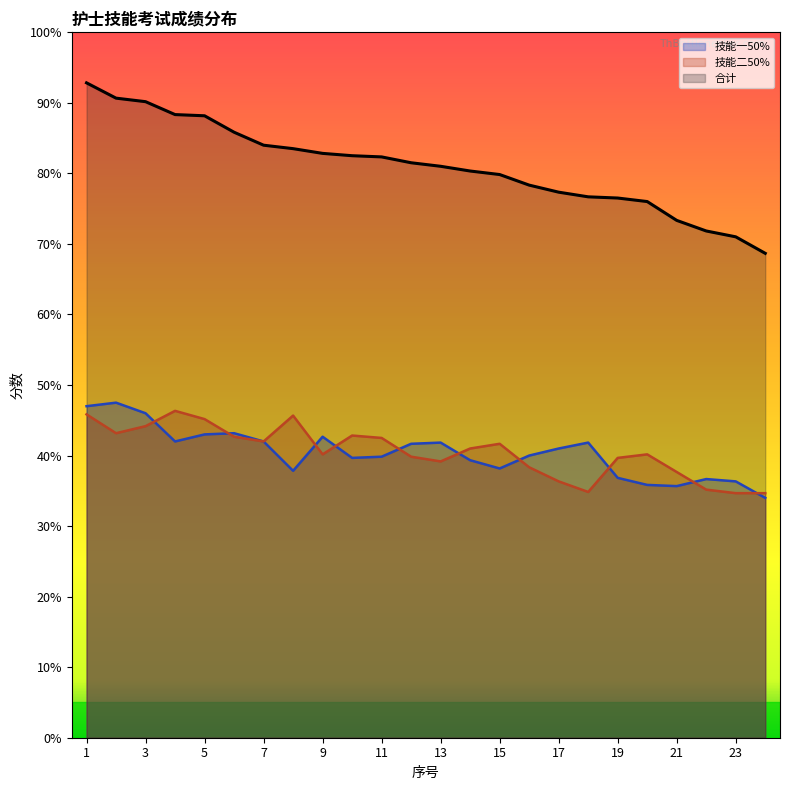

Which series changed the most between 4 and 24?

技能二
50%